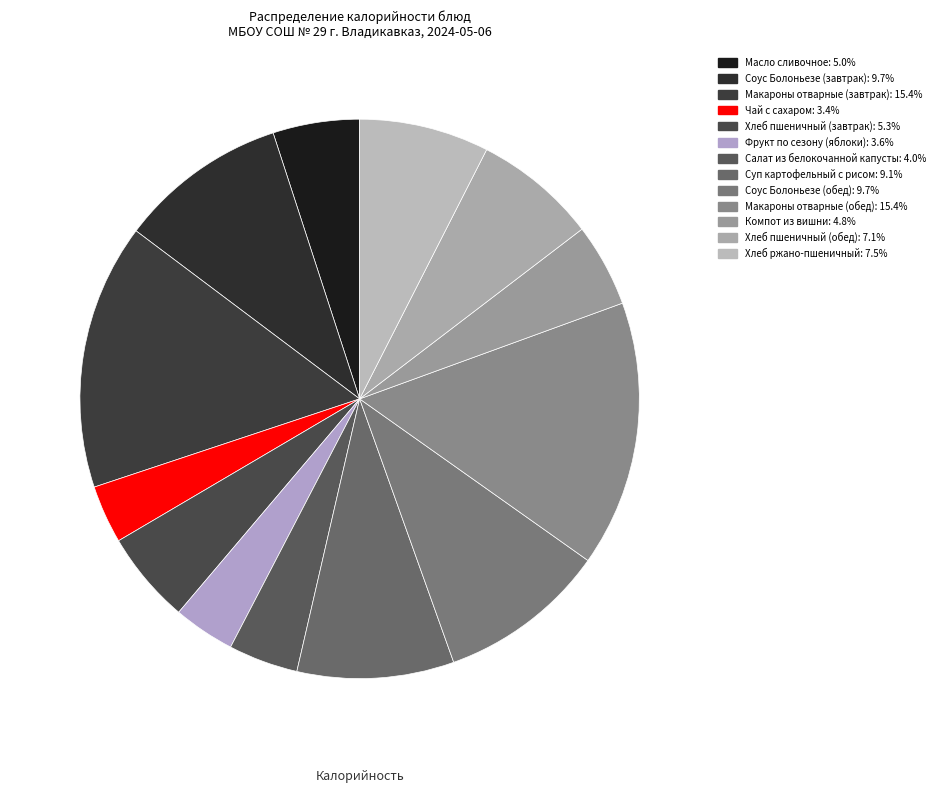

Is it true that Суп картофельный с рисом is 1% of the pie?

False